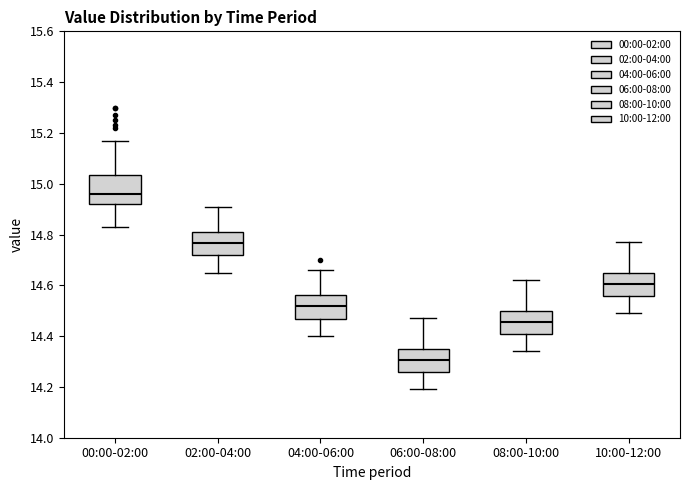

Where does the median line of the box for 10:00-12:00 sit on the y-axis? The values are not printed on the chart, so give them approximately, as read against the axis.

14.60